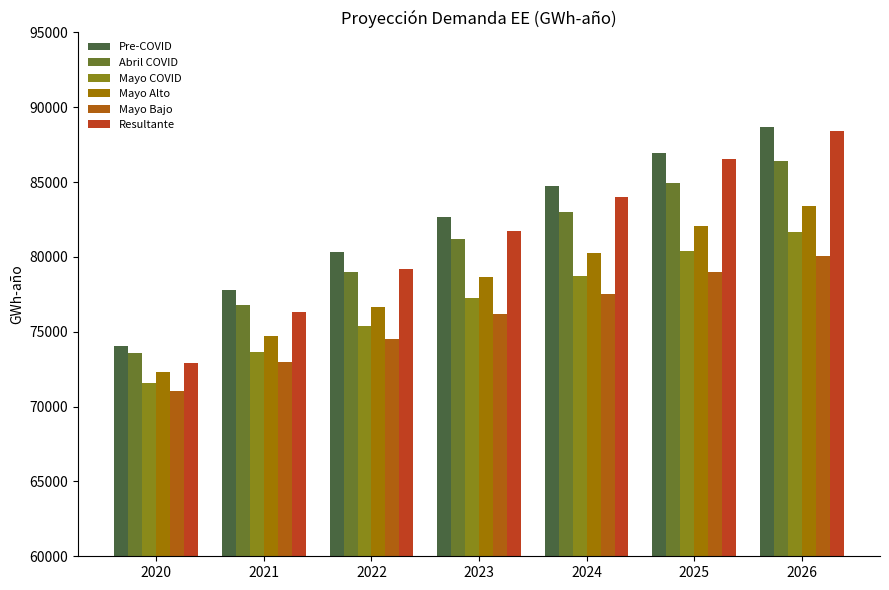

Which label corresponds to the largest value in the chart?

2026